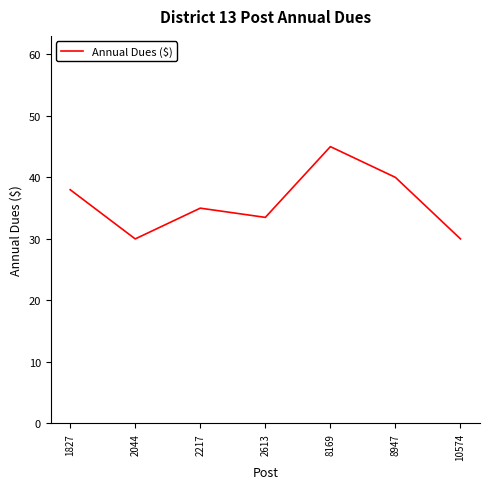

The value at 2044 is 15.6. True or false?

False